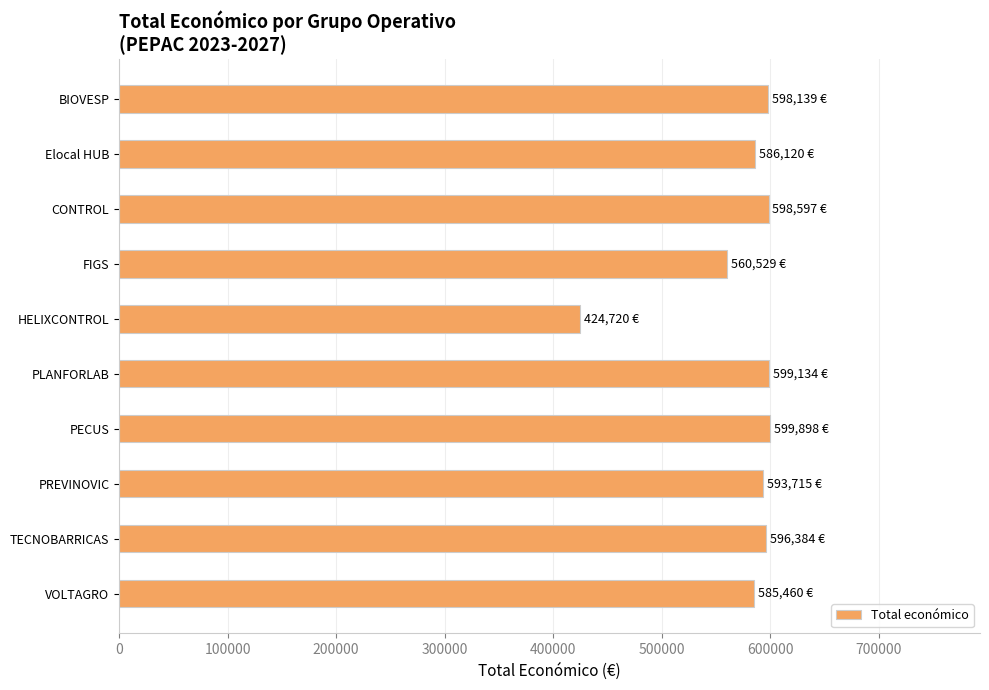

What is the difference between the maximum and minimum values?

175178